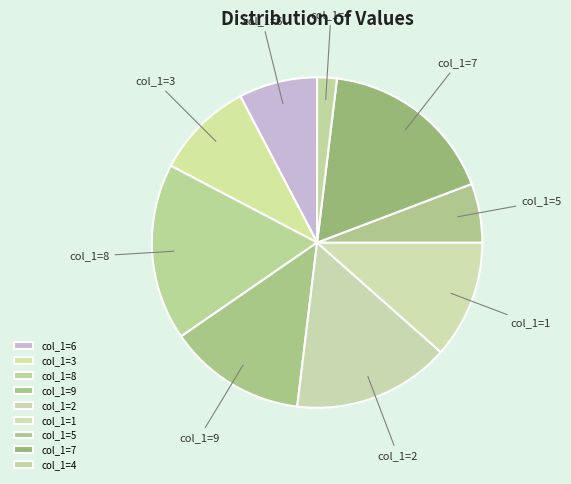

Rank the categories by value from lowest to highest.

col_1=4, col_1=5, col_1=6, col_1=3, col_1=1, col_1=9, col_1=2, col_1=8, col_1=7